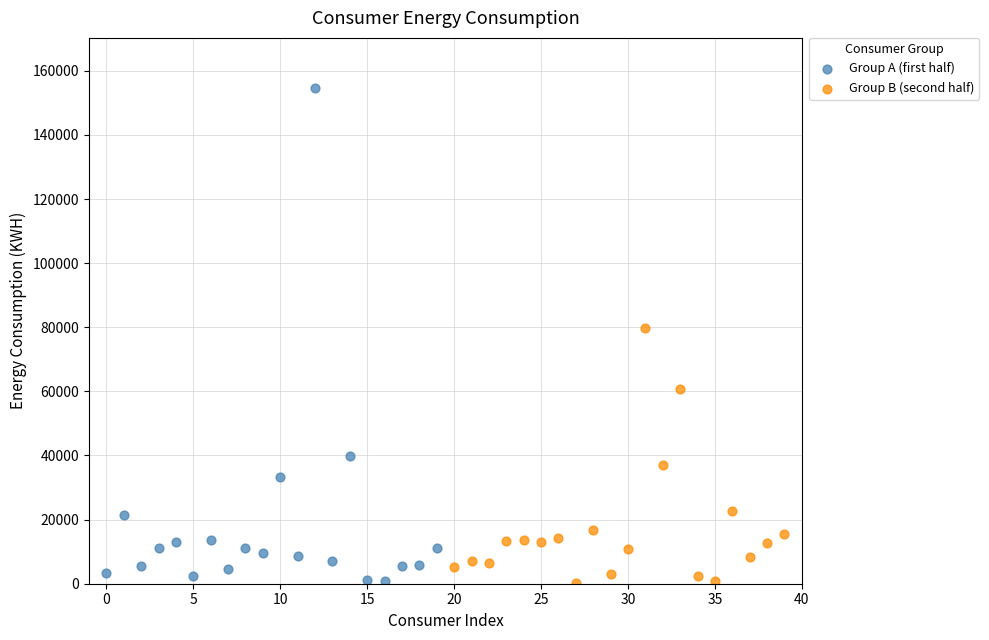

Which series reaches the maximum Y coordinate?

Group A (first half)